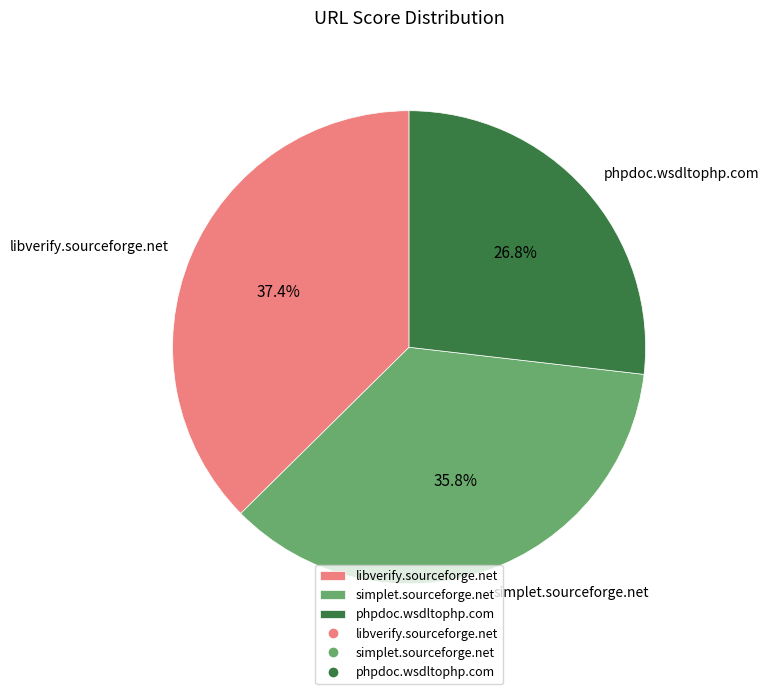

To the nearest percent, what is the difference between the simplet.sourceforge.net and phpdoc.wsdltophp.com slice percentages?

9%